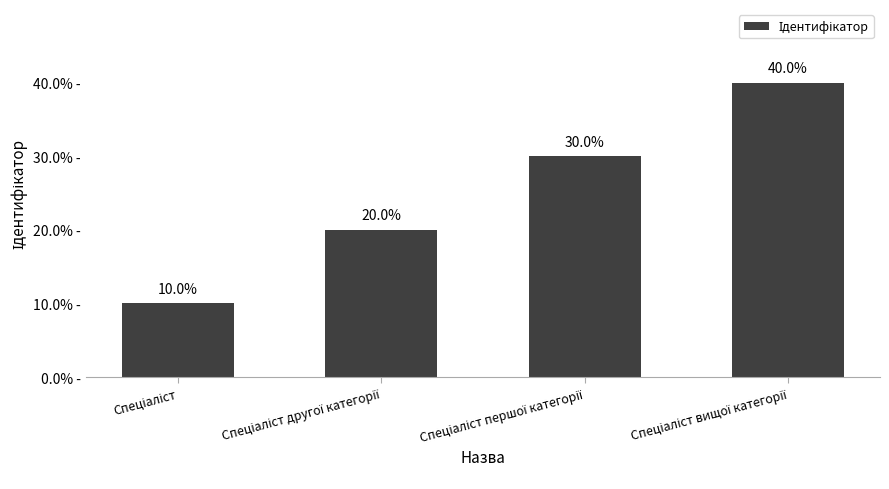

What is the label of the 4th bar from the left?

Спеціаліст вищої категорії